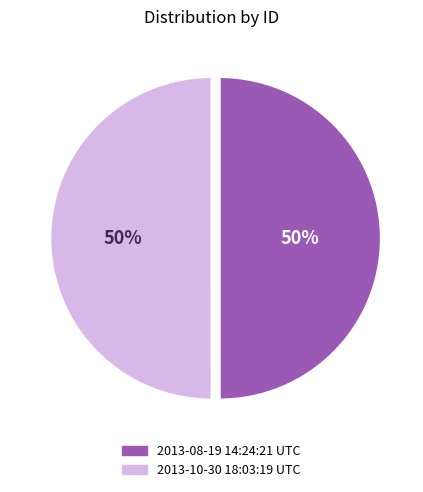

Combined, do 2013-10-30 18:03:19 UTC and 2013-08-19 14:24:21 UTC account for over 50%?

Yes